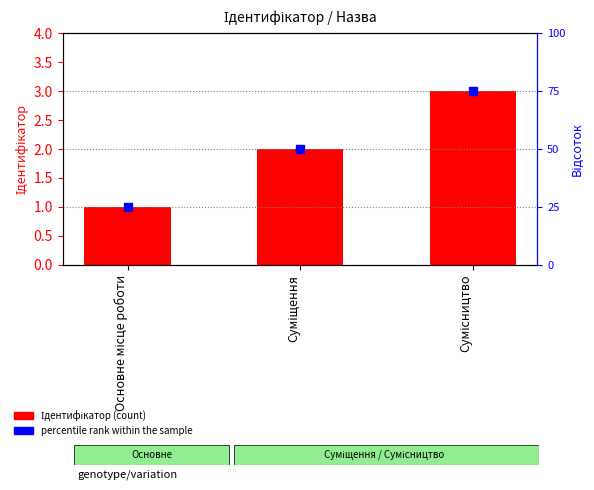

Which series has the largest Y range (max minus min)?

Ідентифікатор